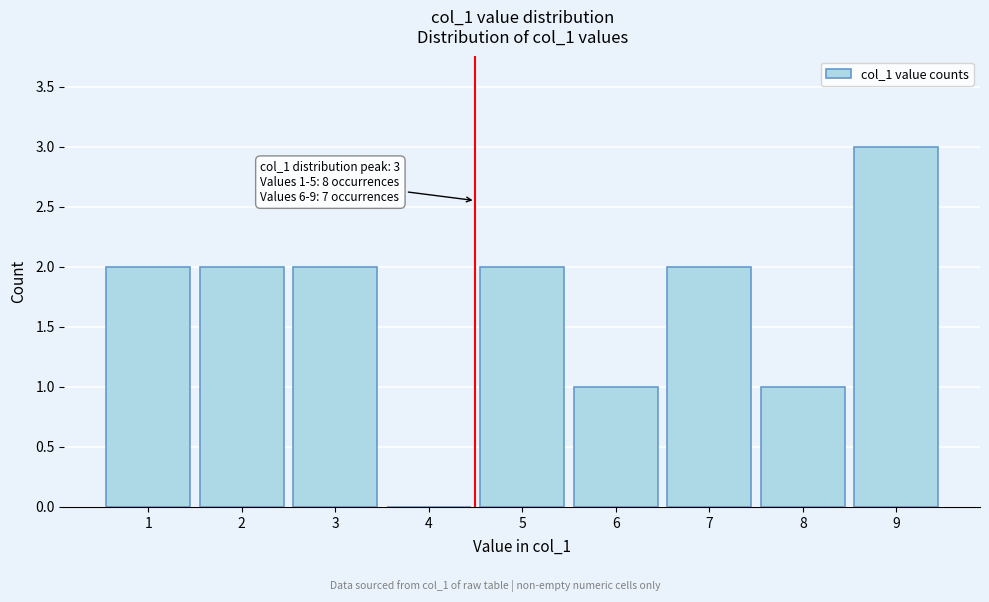

Reading left to right, list all the values displayed in this chart.

1=2	2=2	3=2	4=0	5=2	6=1	7=2	8=1	9=3